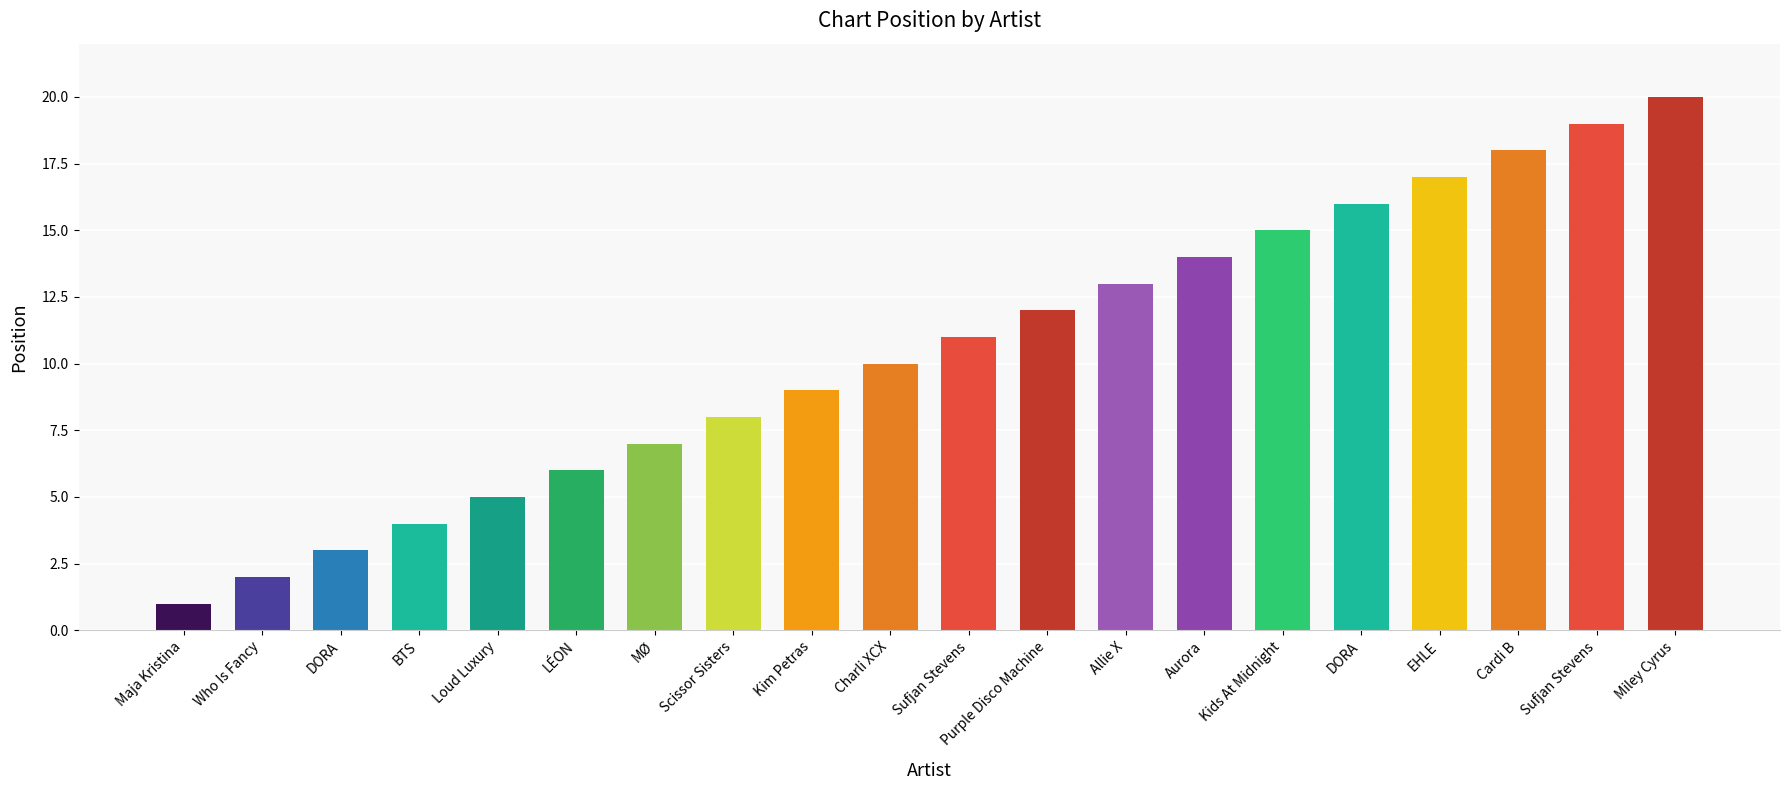

What is the sum of the values at Allie X and Charli XCX?

23